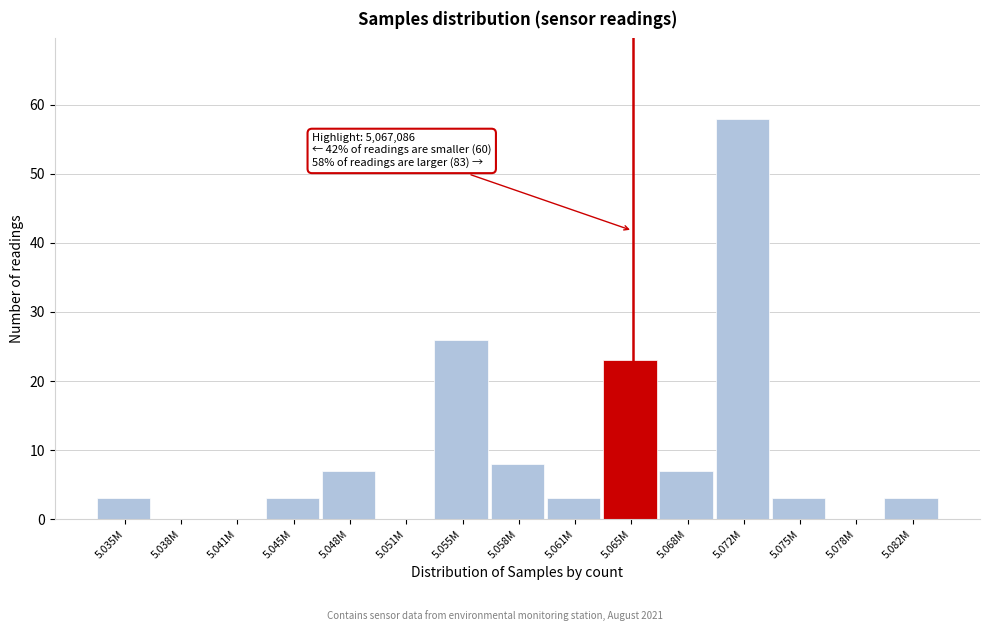

Reading left to right, what are all the values shown in this chart?

5.035M=3	5.038M=0	5.041M=0	5.045M=3	5.048M=7	5.051M=0	5.055M=26	5.058M=8	5.061M=3	5.065M=23	5.068M=7	5.072M=58	5.075M=3	5.078M=0	5.082M=3